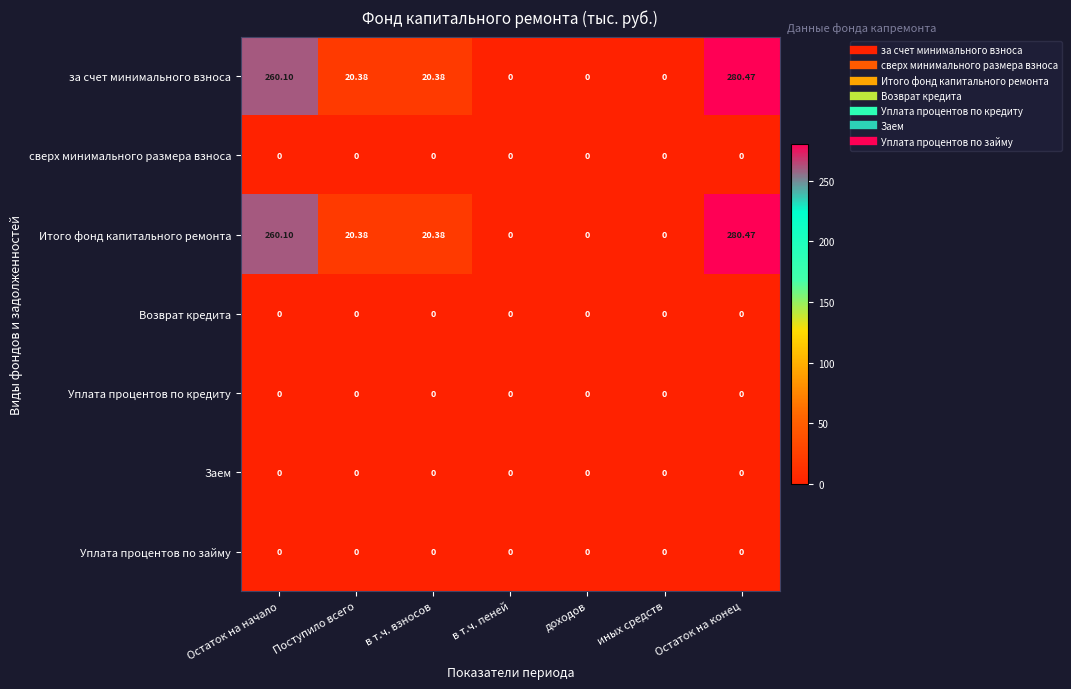

Where does the Итого фонд капитального ремонта series first go above 20?

Остаток на начало